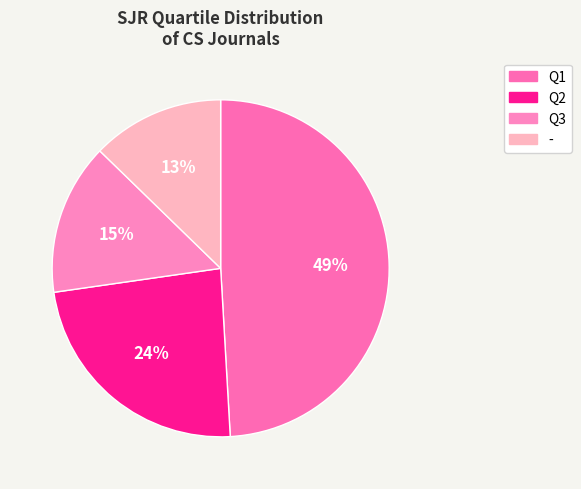

Rank the categories by value from lowest to highest.

-, Q3, Q2, Q1